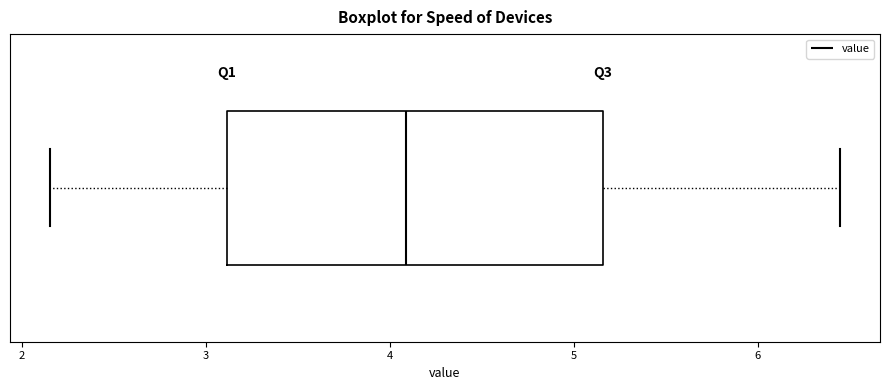

Transcribe this box plot: give where the median line is, the range the box spans, and where the two whiskers end, as read against the x-axis. The values are not printed on the chart, so give them approximately, as read against the axis.

median 4.1, box 3.1 to 5.2, whiskers 2.2 to 6.5